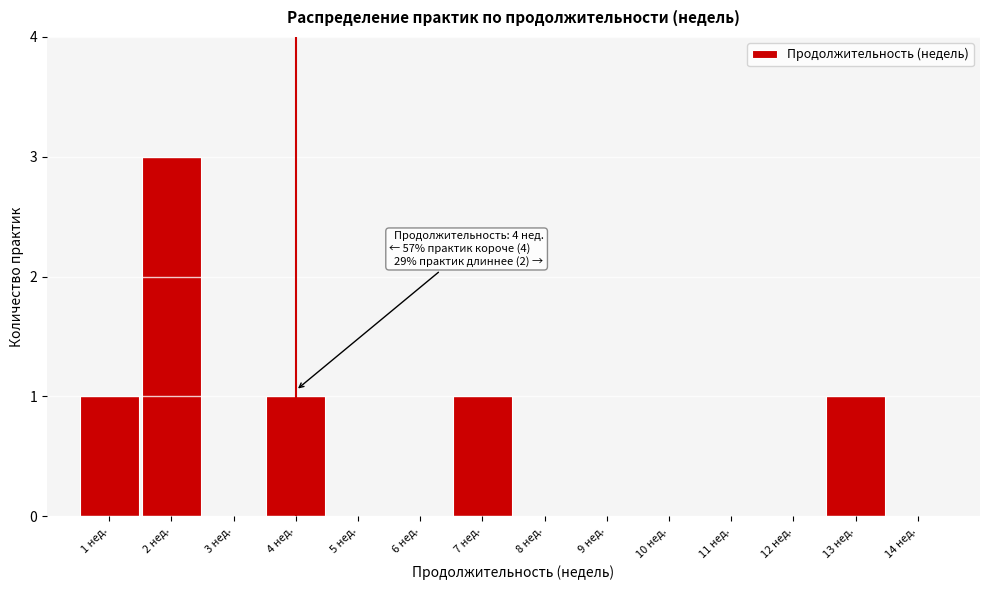

Which range on the x-axis has the tallest bar?

1.5 to 2.5